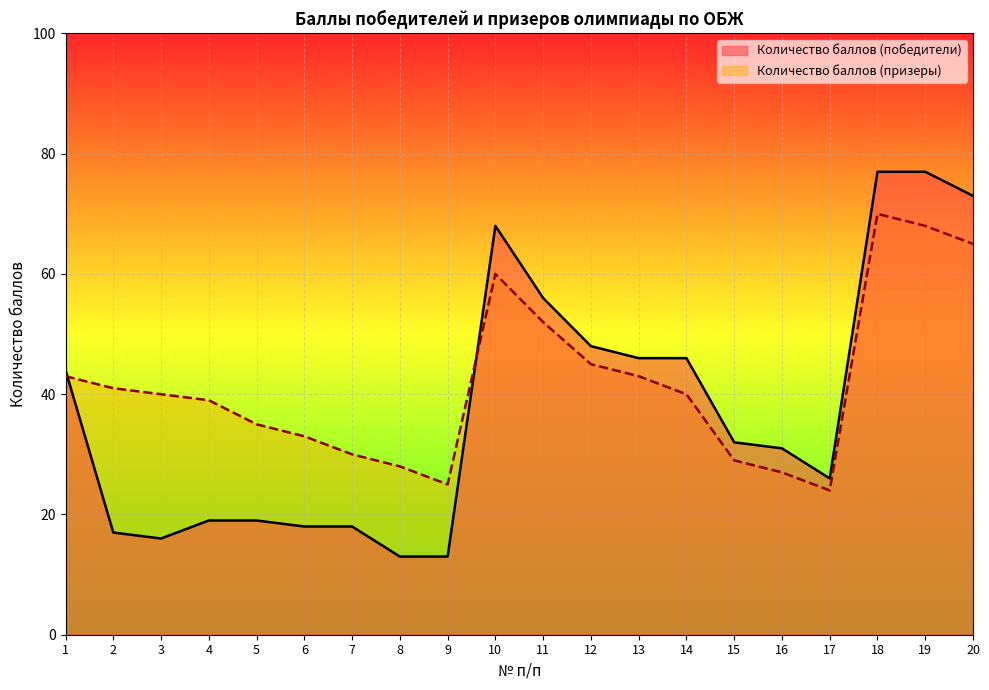

True or false: Количество баллов (победители) and Количество баллов (призеры) cross at least once.

True